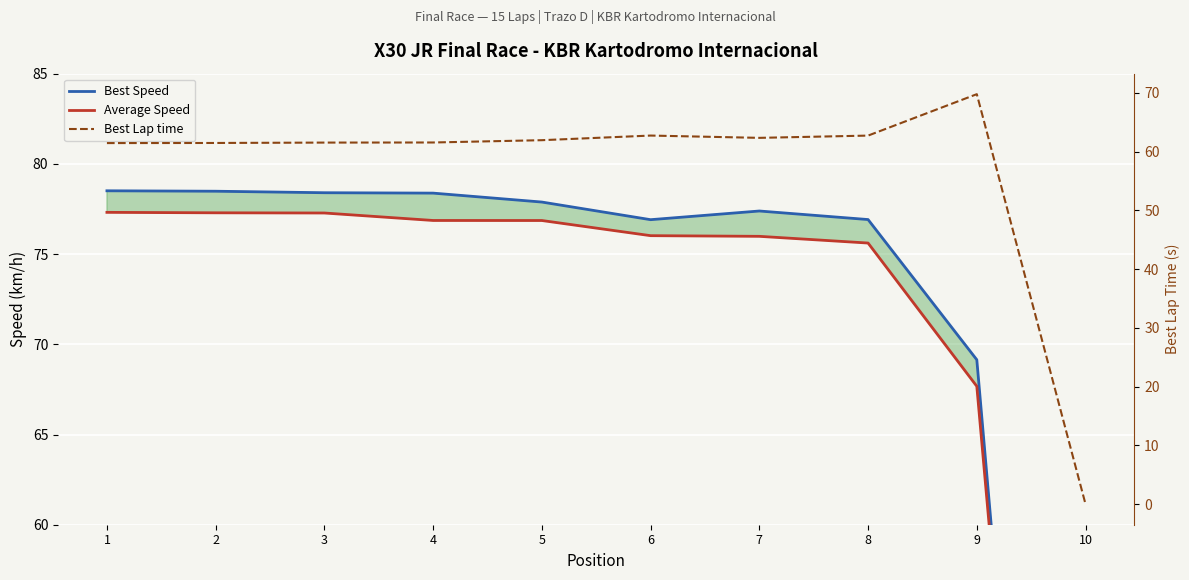

What is the highest value of the Average Speed series?

77.3